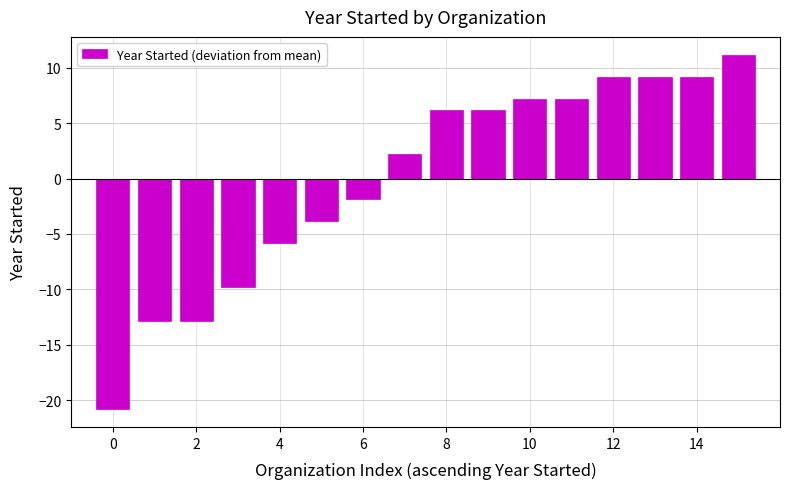

What is the difference between the maximum and minimum values?

32.0